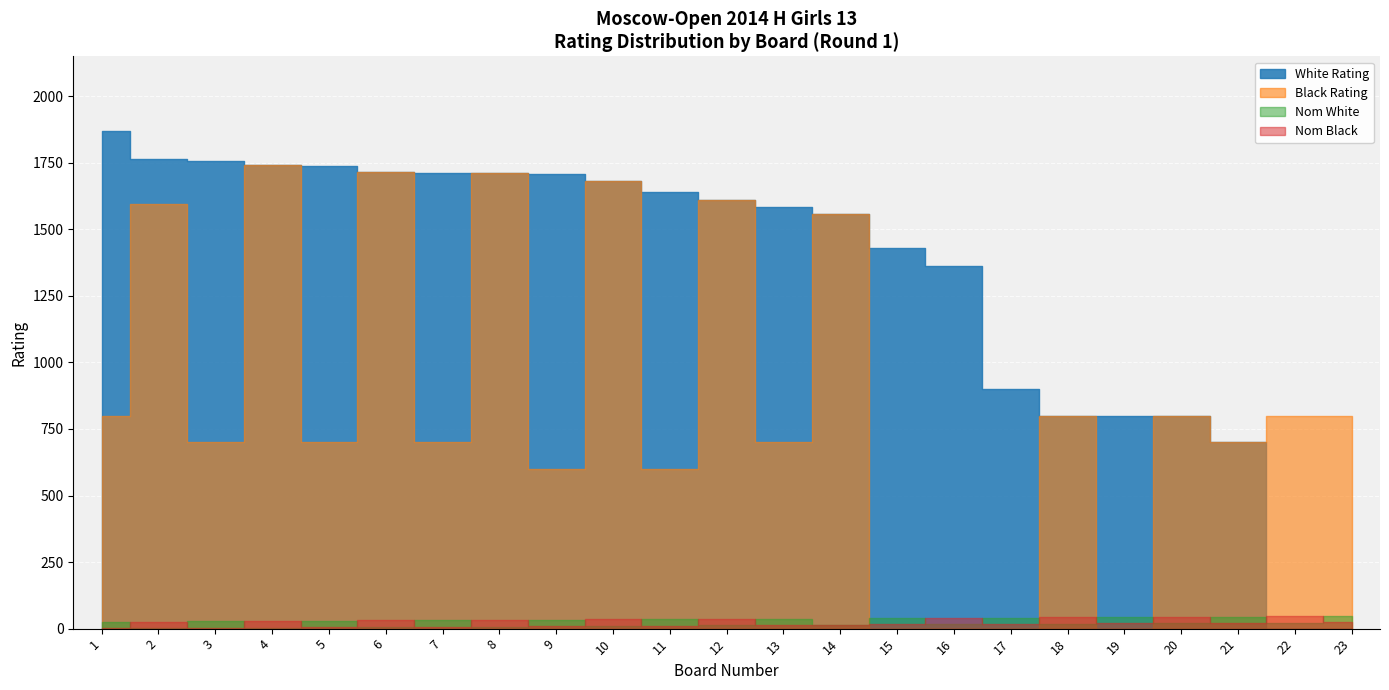

At which label does Nom White first exceed 25?

3